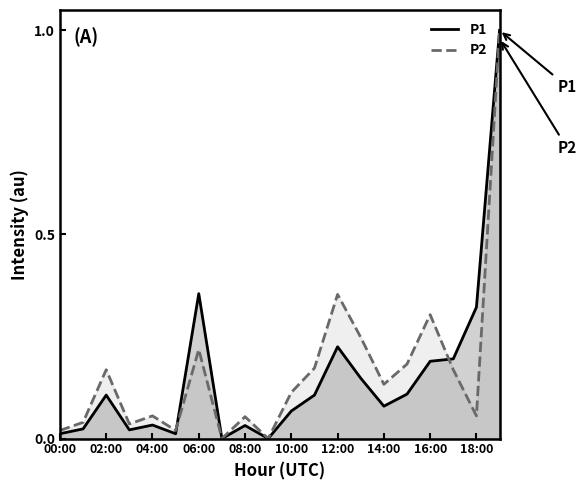

The P1 series shows 0.2 at 06:00. True or false?

False